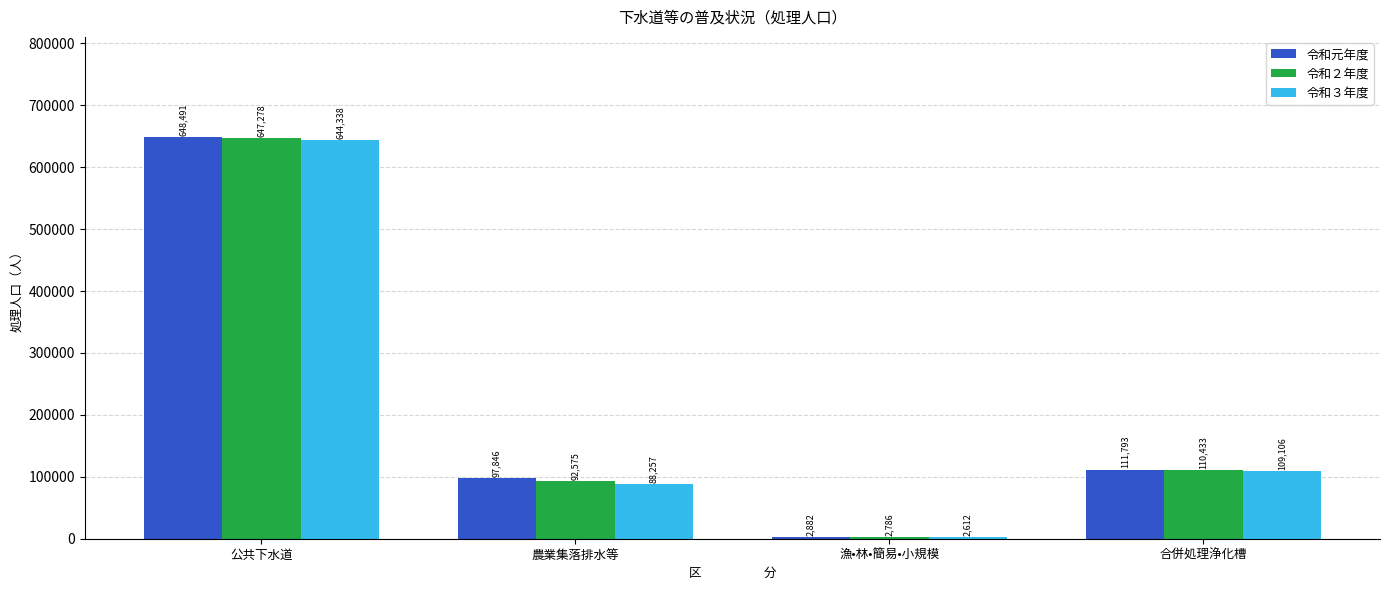

What is the label of the 1st bar from the right?

合併処理浄化槽